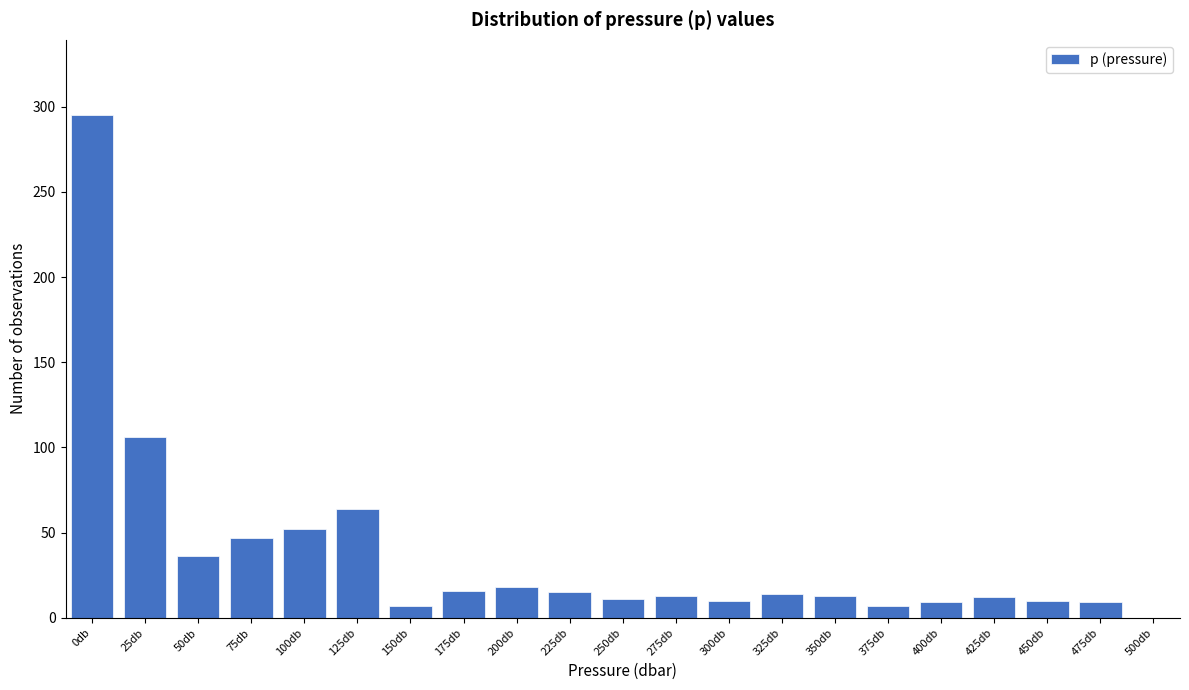

The value at 75db is 20. True or false?

False